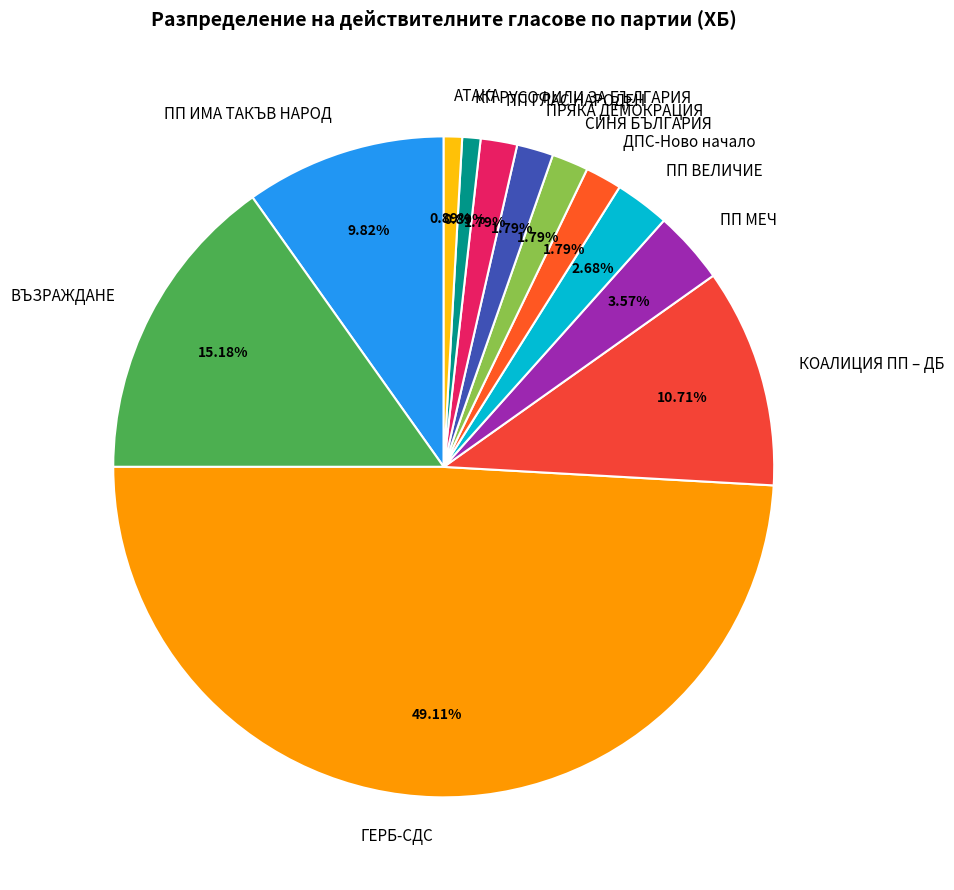

To the nearest percent, what is the combined percentage of СИНЯ БЪЛГАРИЯ and ГЕРБ-СДС?

51%